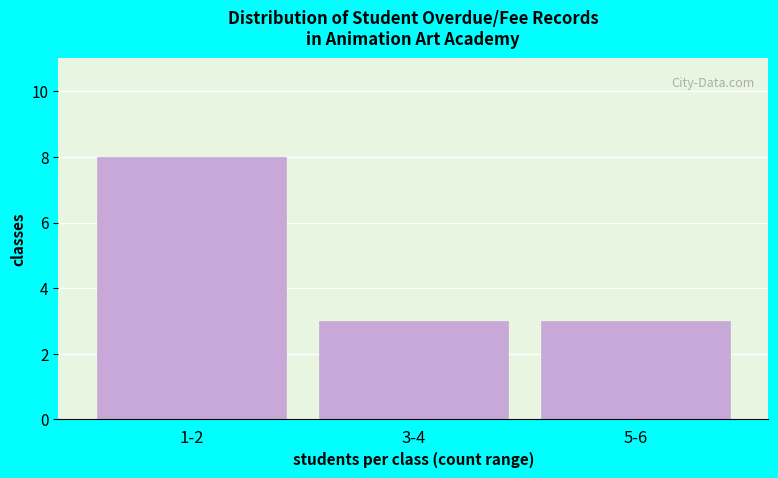

Reading right to left, what are all the values shown in this chart?

3	3	8